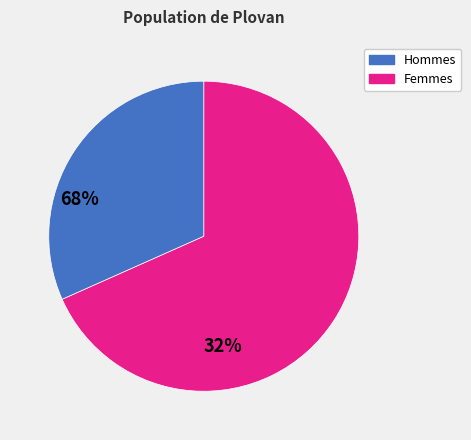

Is there a majority slice in this chart?

Yes